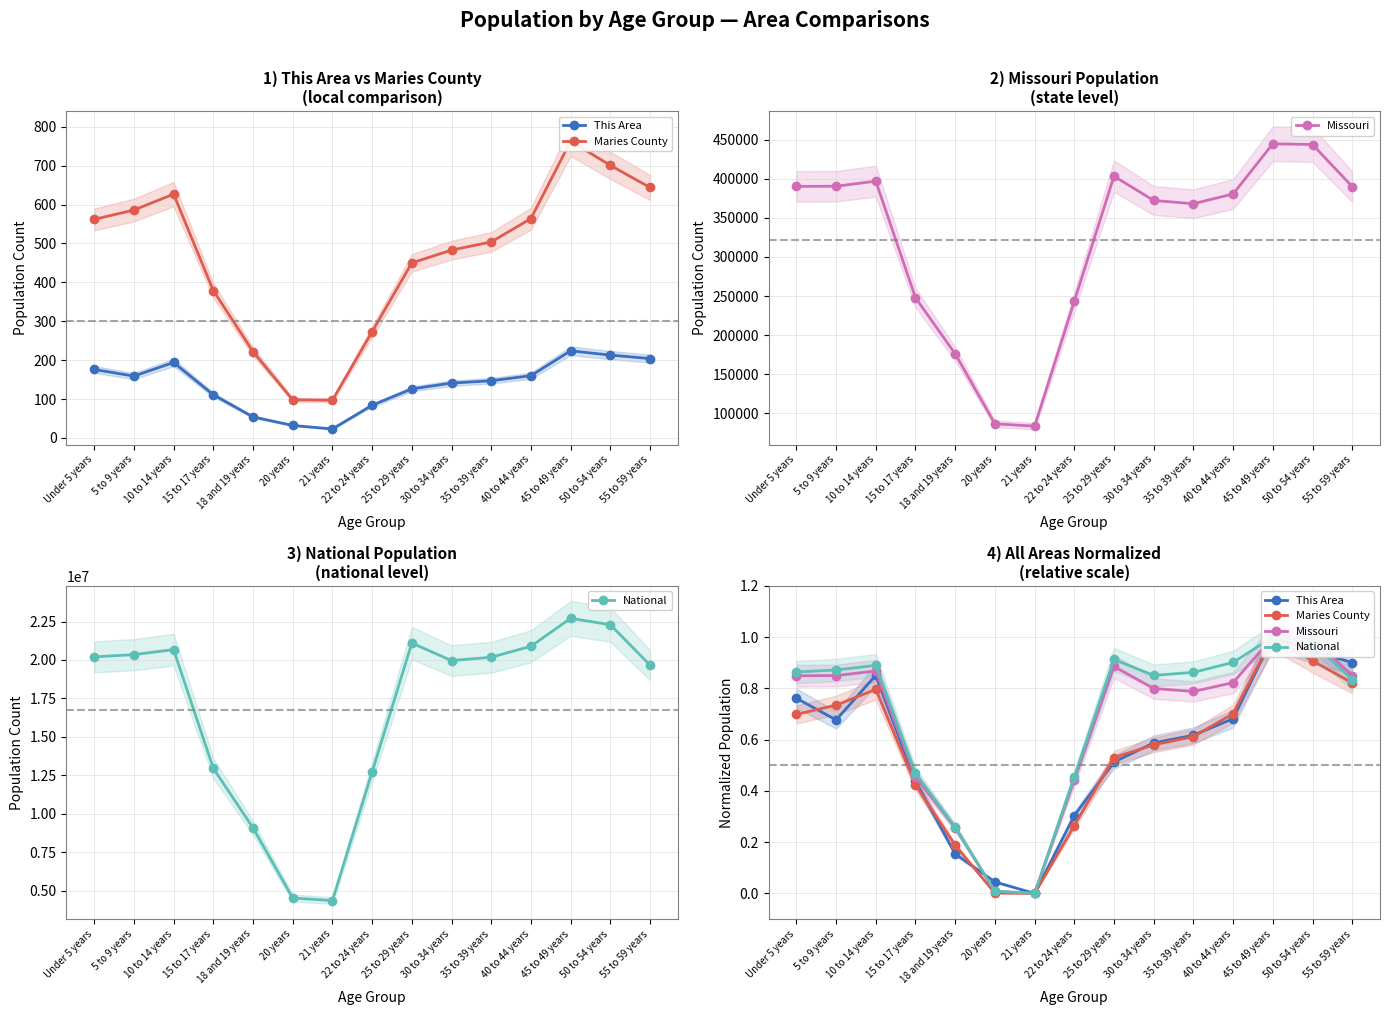

True or false: National has a value of 0.1 at 18 and 19 years.

False